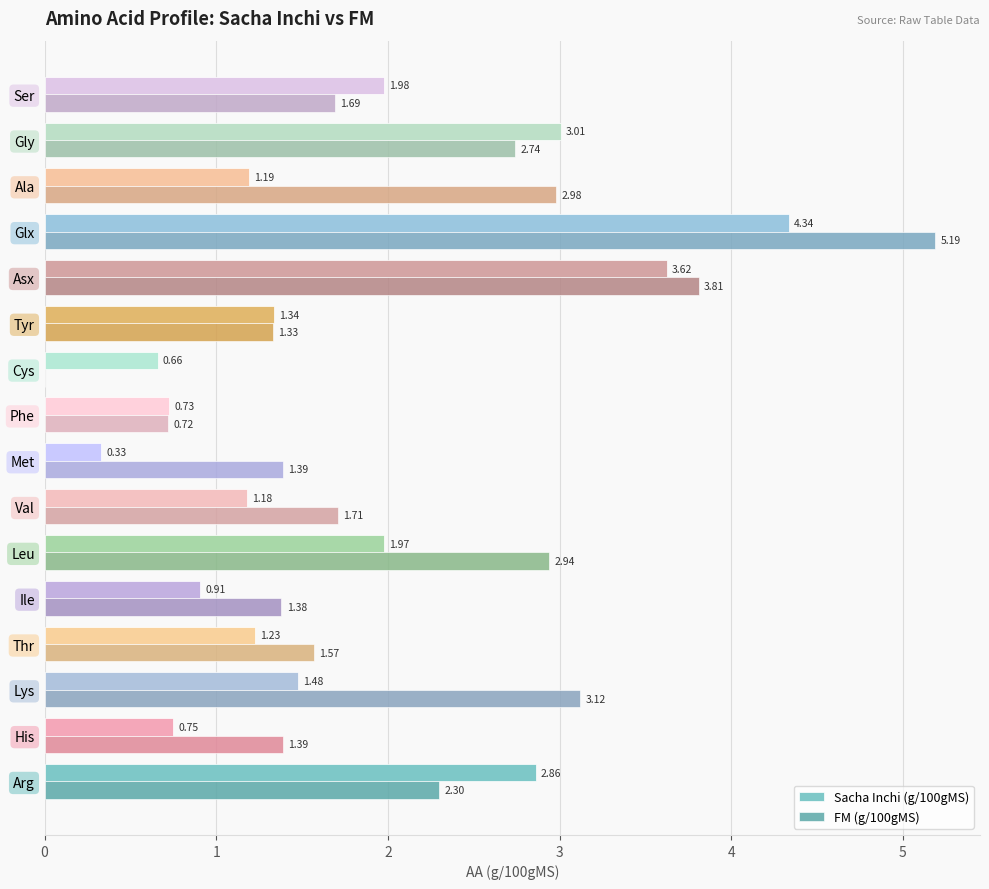

What is the highest value of the FM (g/100gMS) series?

5.2